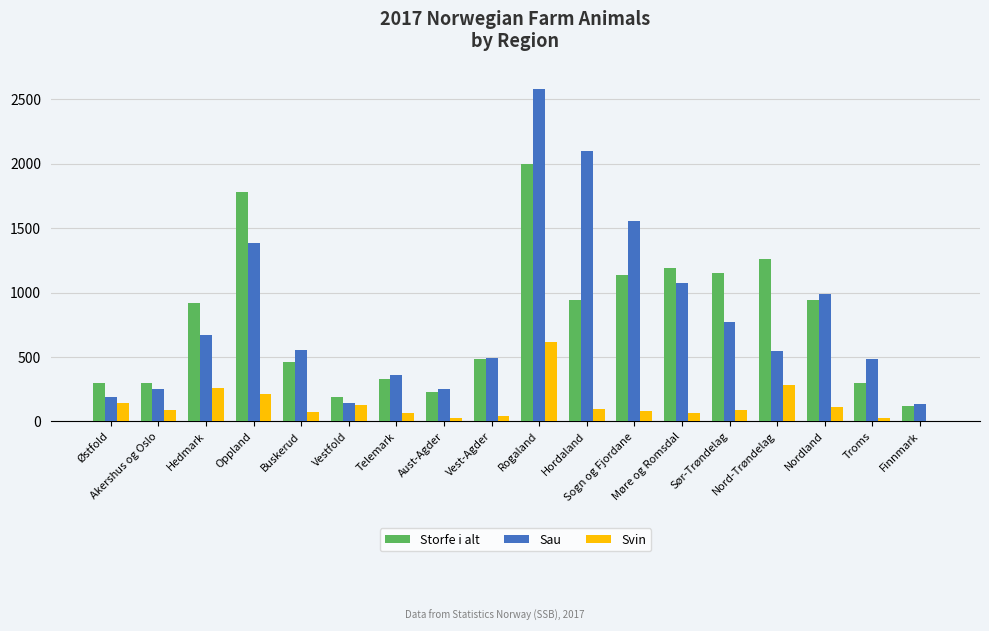

The value of Sau at Hordaland is 2955. True or false?

False